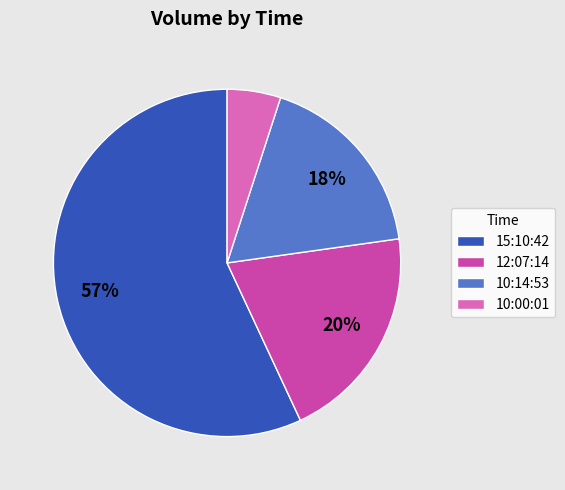

To the nearest percent, what is the combined percentage of 15:10:42 and 12:07:14?

77%